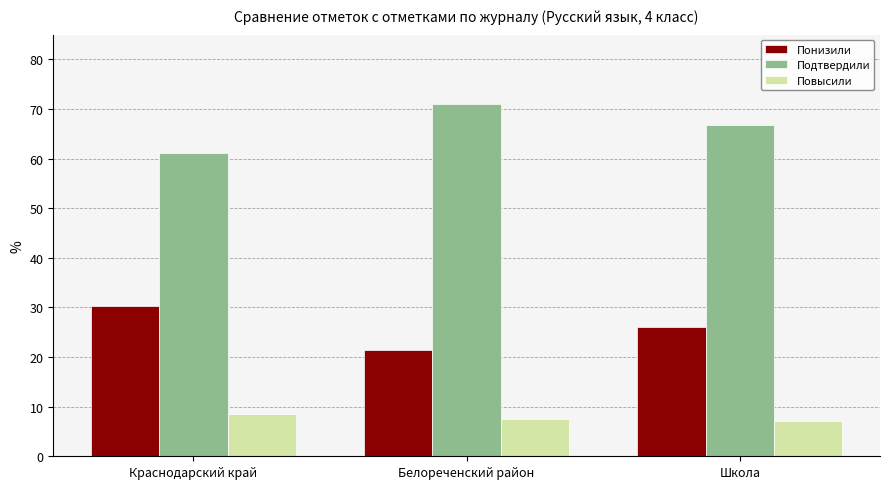

List the labels in order of Подтвердили value, largest first.

Белореченский район, Школа, Краснодарский край